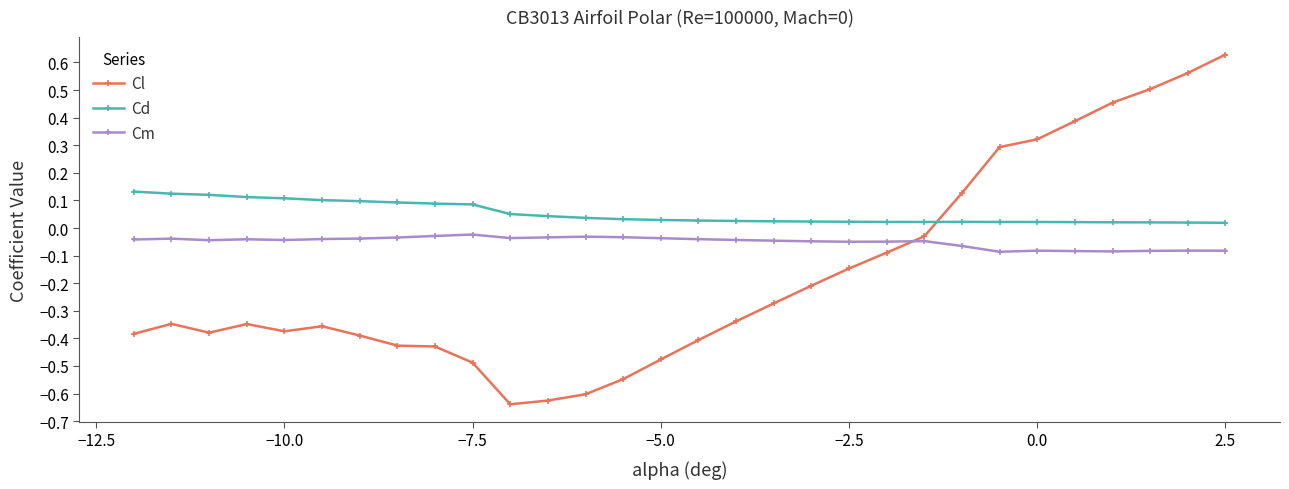

Which series has the largest total across all categories?

Cd